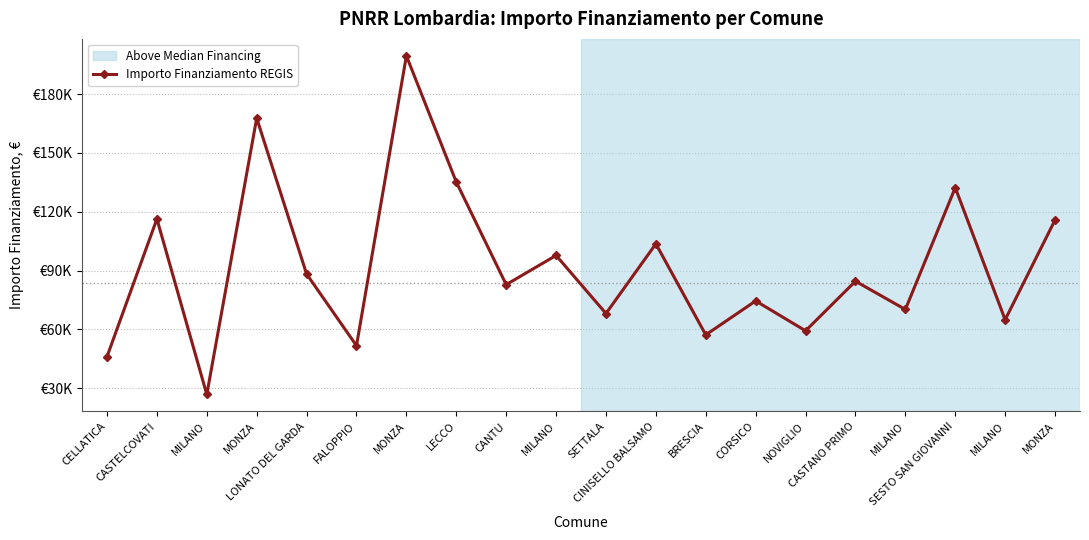

The chart shows a value of 47003.9 at MONZA. True or false?

False